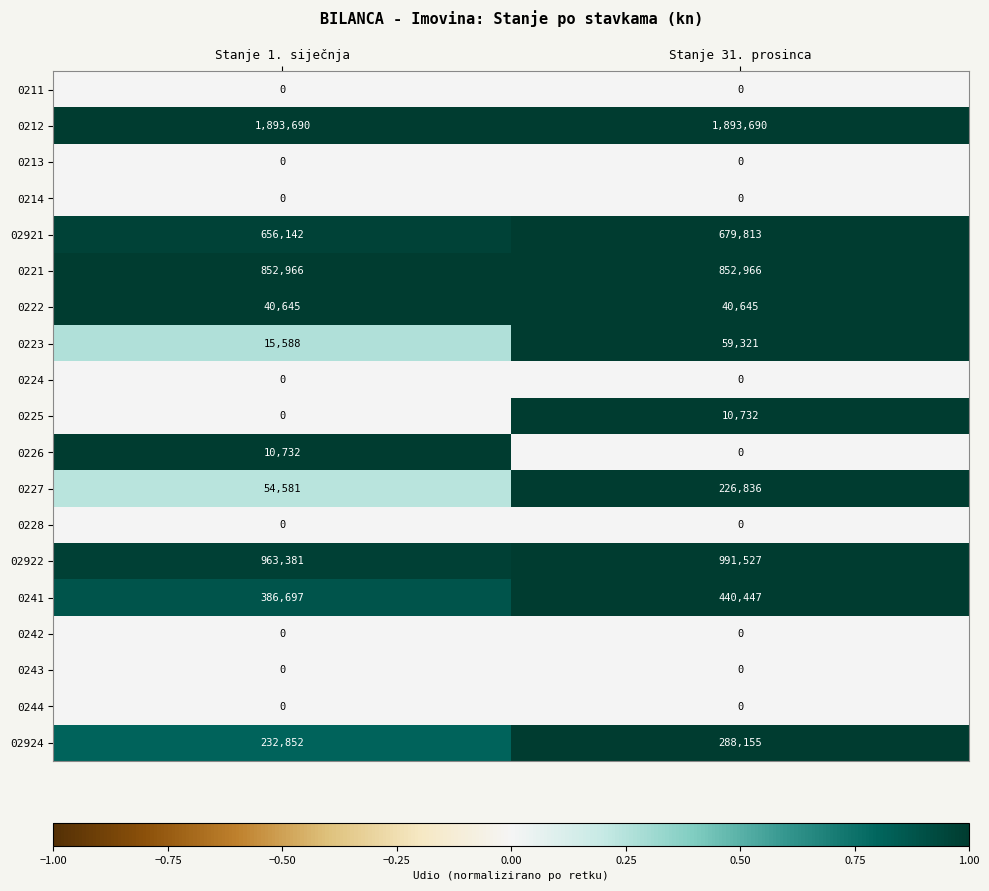

Is the value of 0222 at Stanje 31. prosinca greater than the value of 02921 at Stanje 1. siječnja?

No